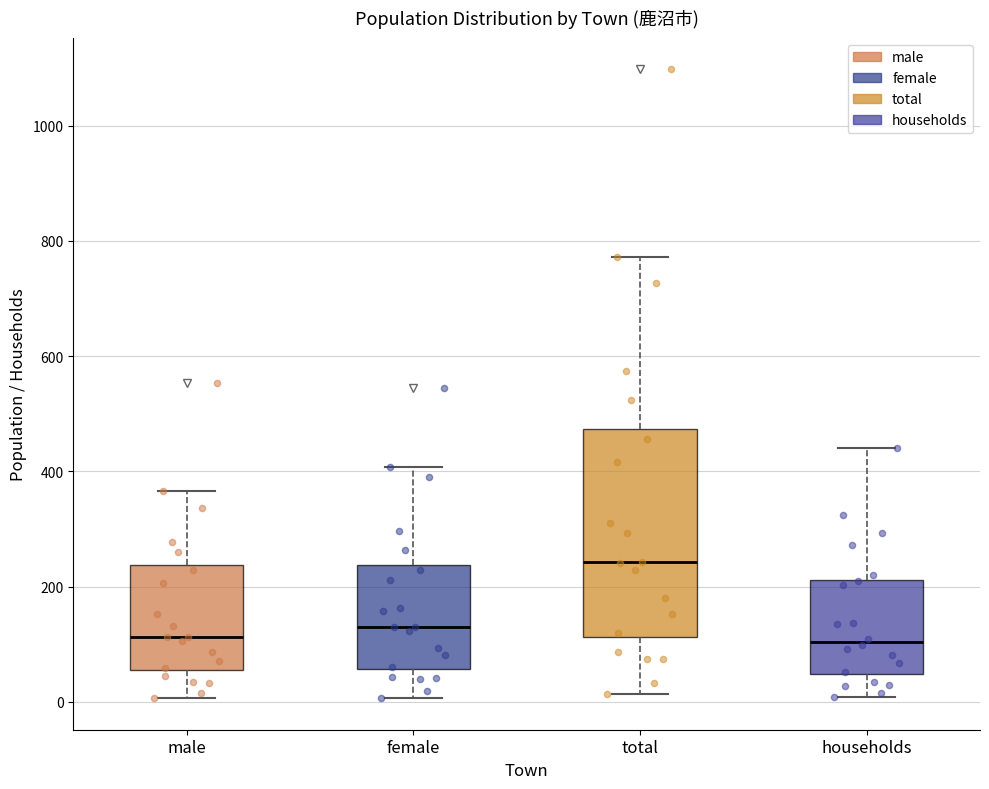

Where is the lower edge of the box for female on the y-axis? The values are not printed on the chart, so give them approximately, as read against the axis.

60